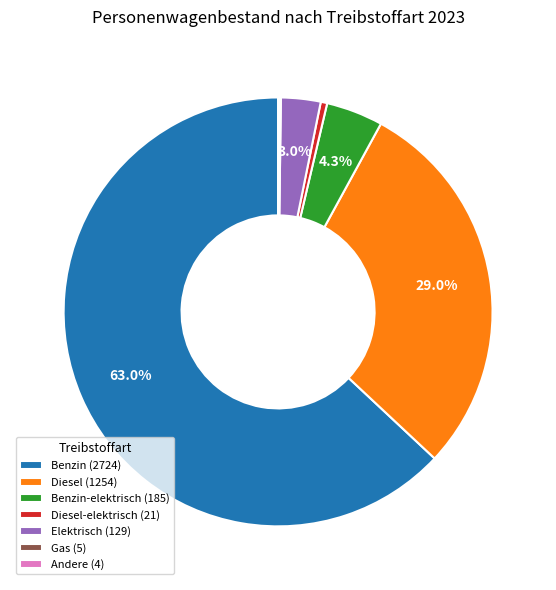

What percentage do Benzin (2724) and Elektrisch (129) together represent?

66.0%